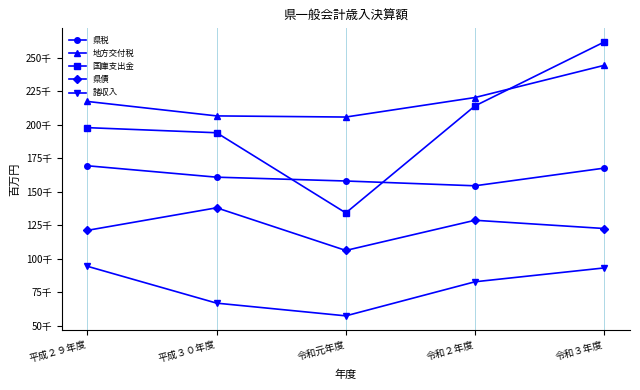

Reading left to right, transcribe all the data shown in this chart.

県税: 169378.0	160868.5	158020.1	154442.4	167622.5
地方交付税: 217342.0	206566.7	205720.8	220277.2	244278.4
国庫支出金: 197806.0	194005.1	134221.6	214030.4	261667.5
県債: 121224.0	138034.3	106225.7	128738.7	122583.8
諸収入: 94403.0	66926.0	57443.6	82860.7	93190.0